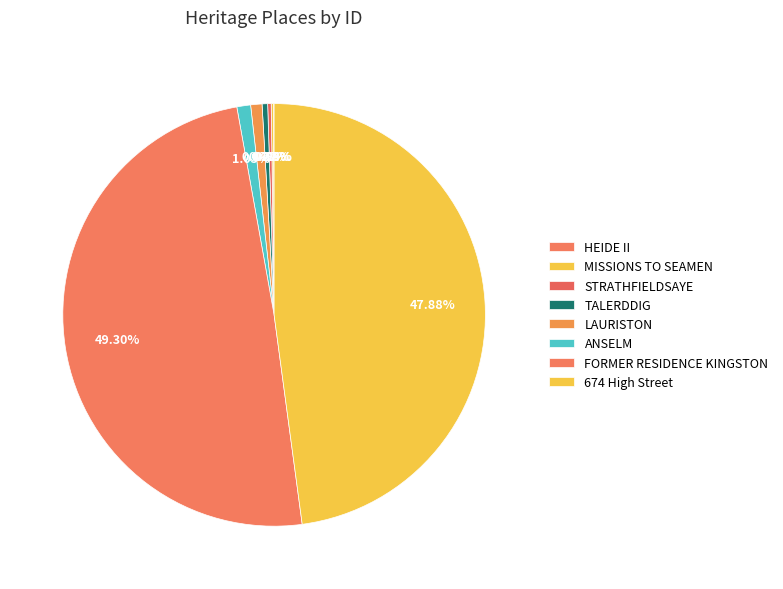

To the nearest percent, what is the average slice percentage?

12%